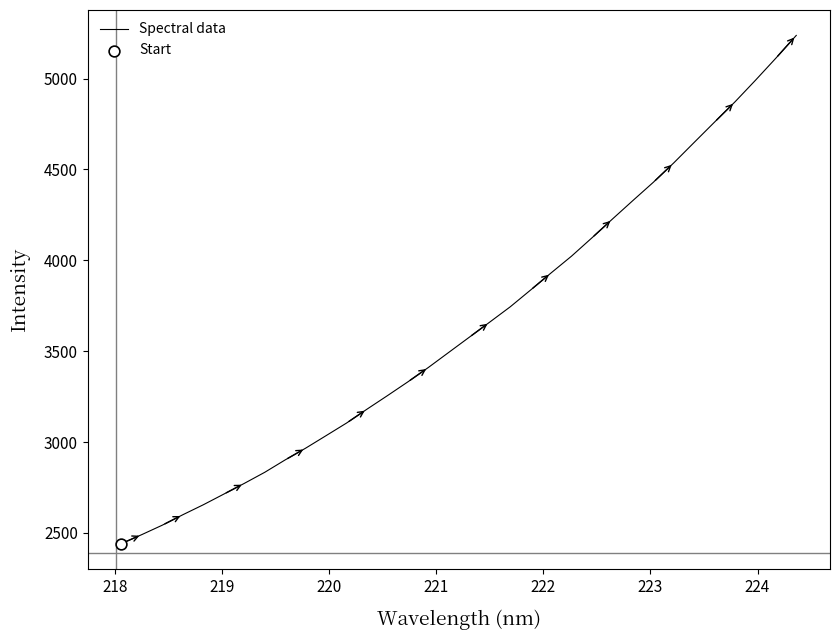

What is the greatest value displayed?

5238.0